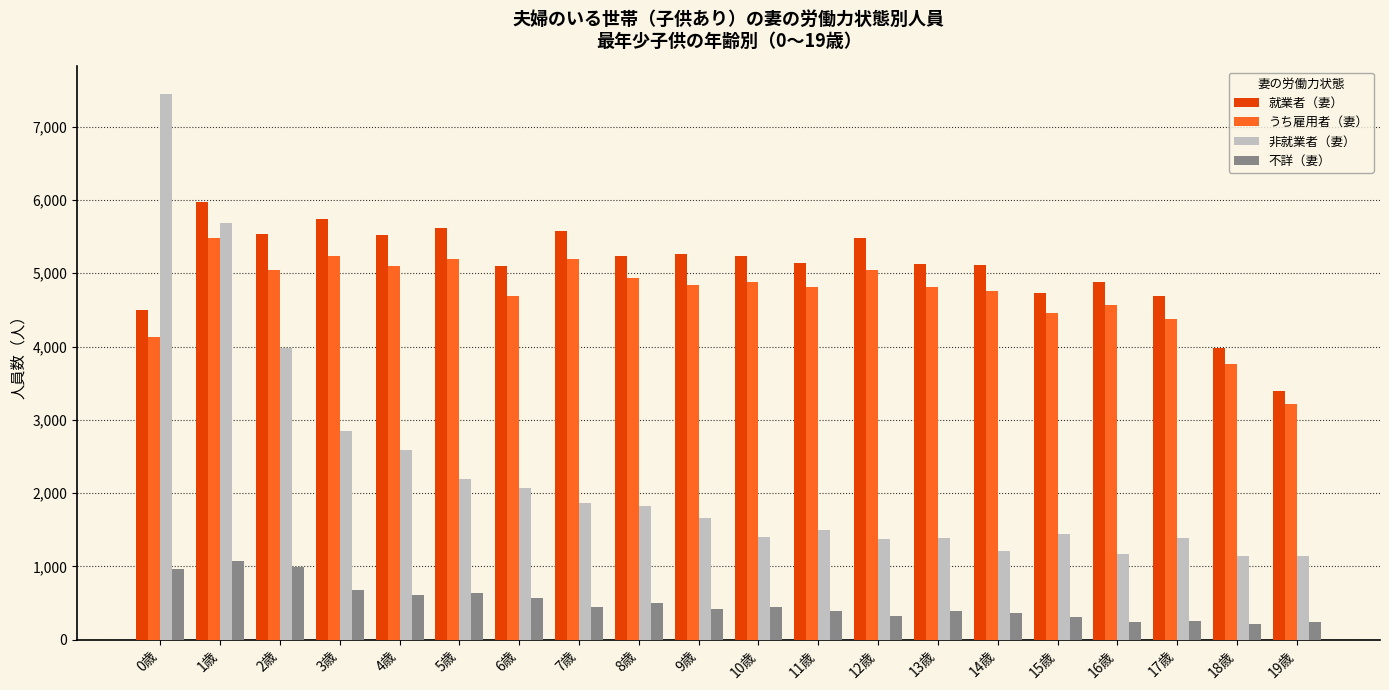

What is the spread (max minus min) of values at 4歳?

4915